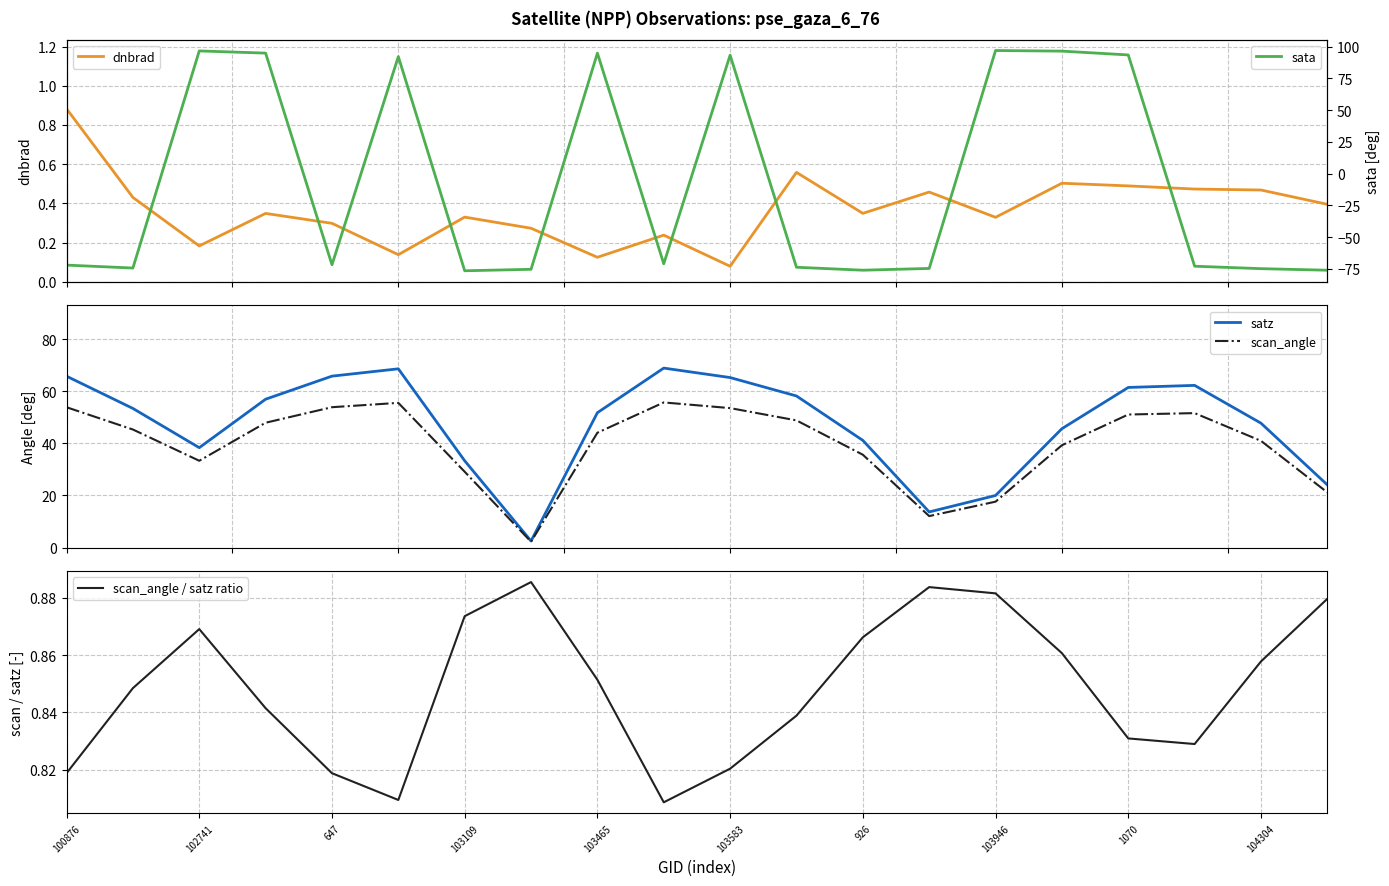

What is the lowest value of the satz series?

2.5